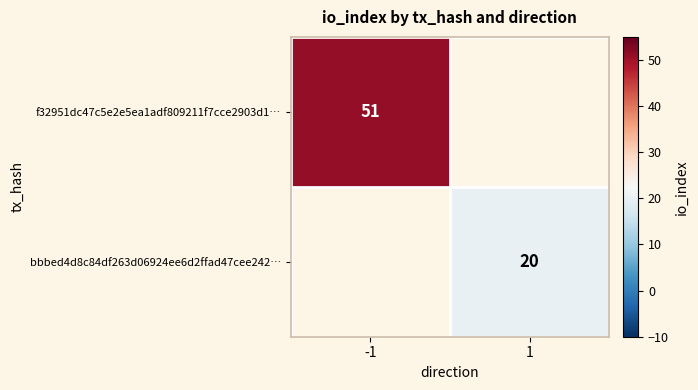

The f32951dc47c5e2e5ea1adf809211f7cce2903d1… series shows 31 at -1. True or false?

False